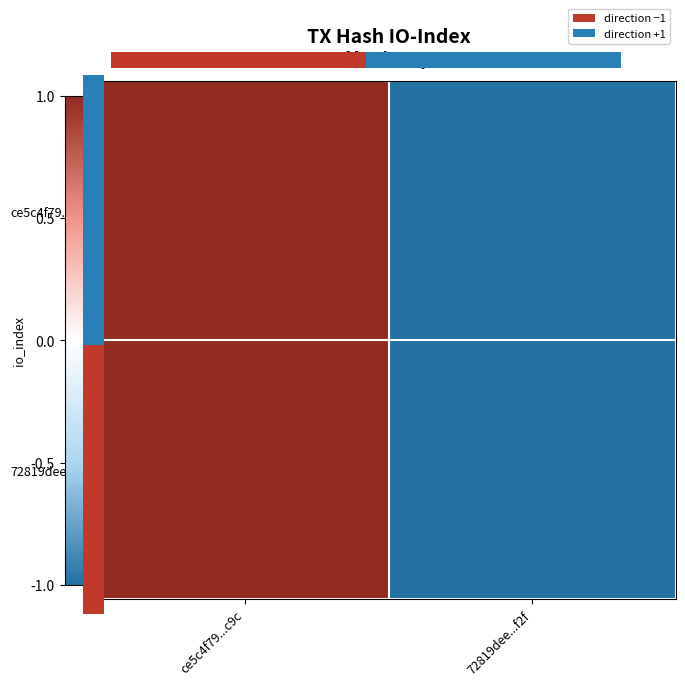

Rank the categories by 72819dee...f2f value from lowest to highest.

72819dee...f2f, ce5c4f79...c9c